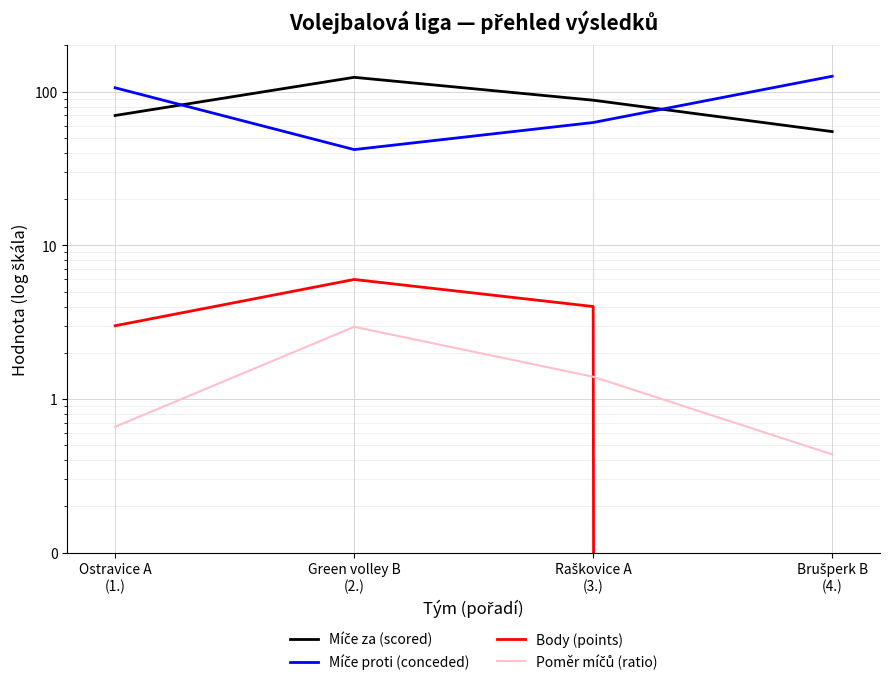

What is the difference between the maximum and minimum values in the Míče proti (conceded) series?

84.0